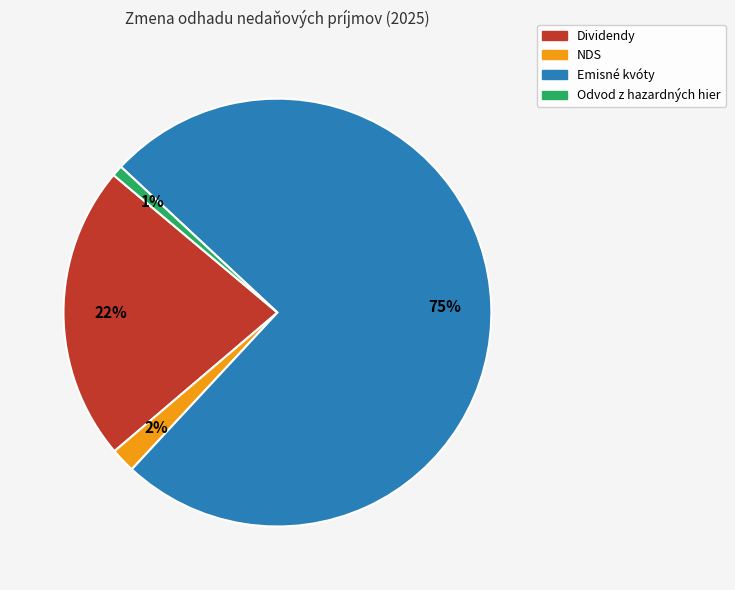

What is the largest slice in the pie chart?

Emisné kvóty